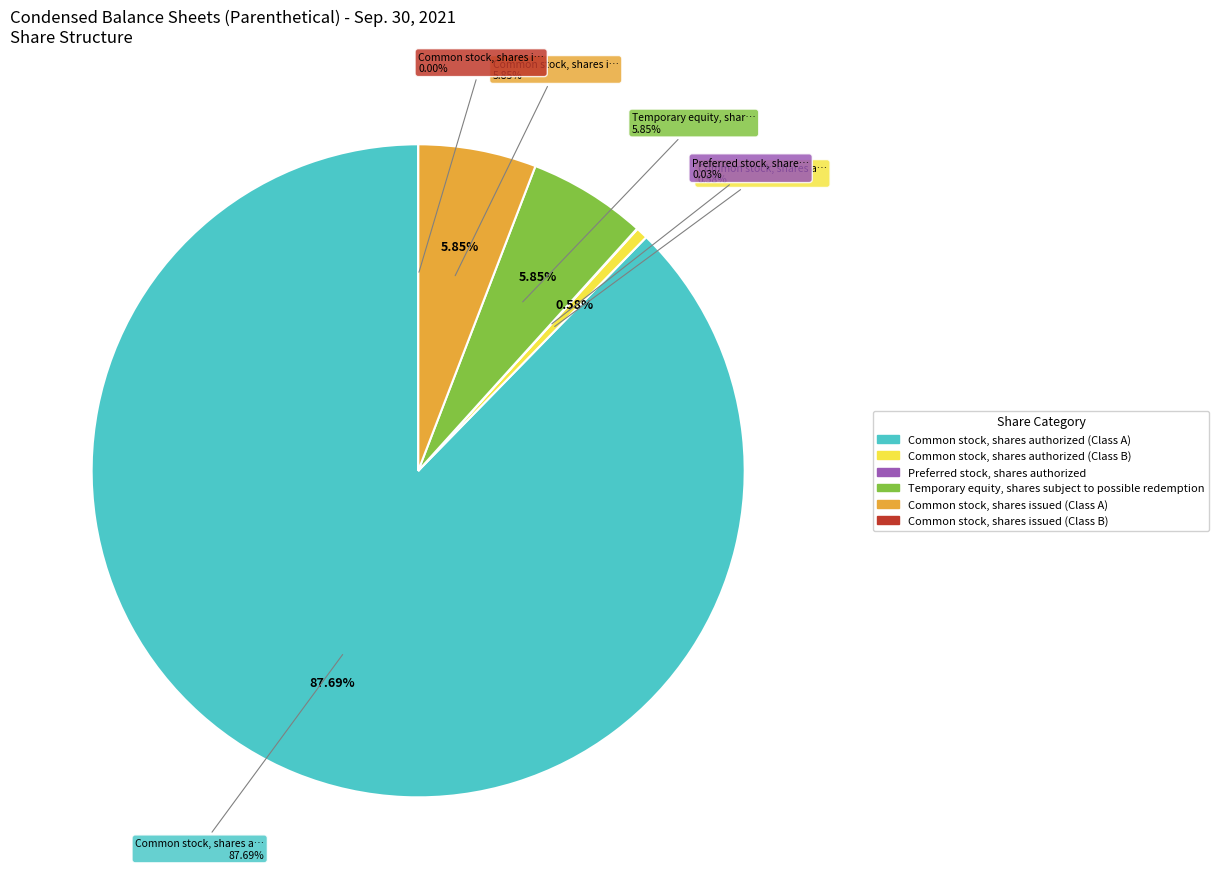

Count the number of slices in the pie.

6